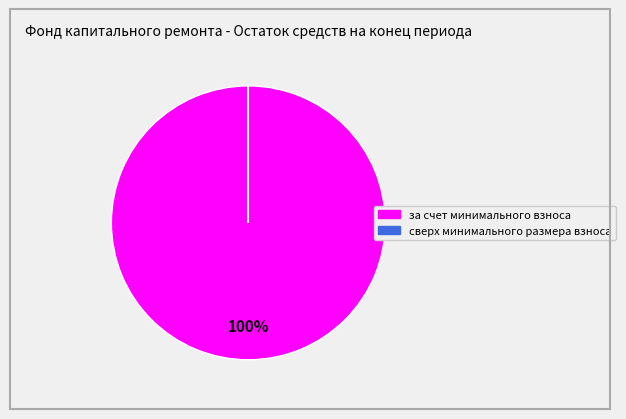

To the nearest percent, what is the average slice percentage?

50%